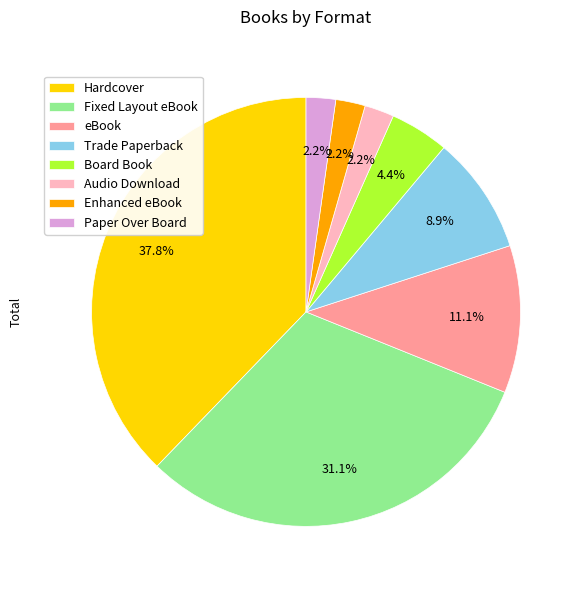

Which slice is the largest?

Hardcover